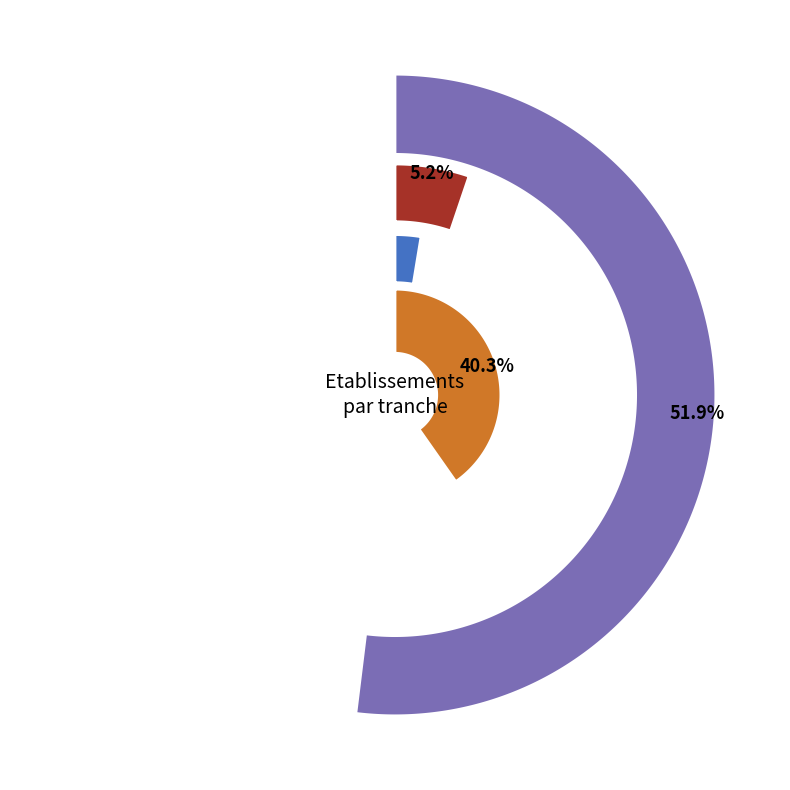

Which has a higher value, 01 or 02?

01